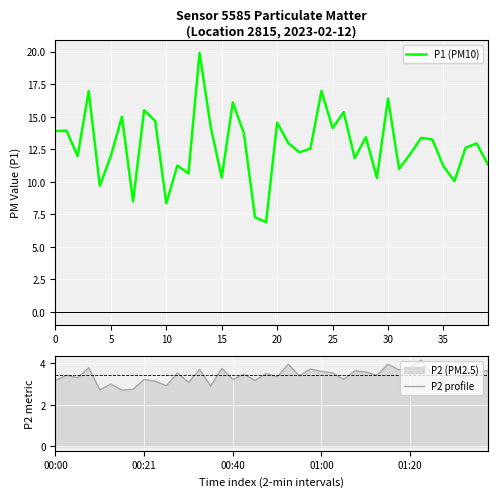

What is the lowest value of the P1 (PM10) series?

6.9